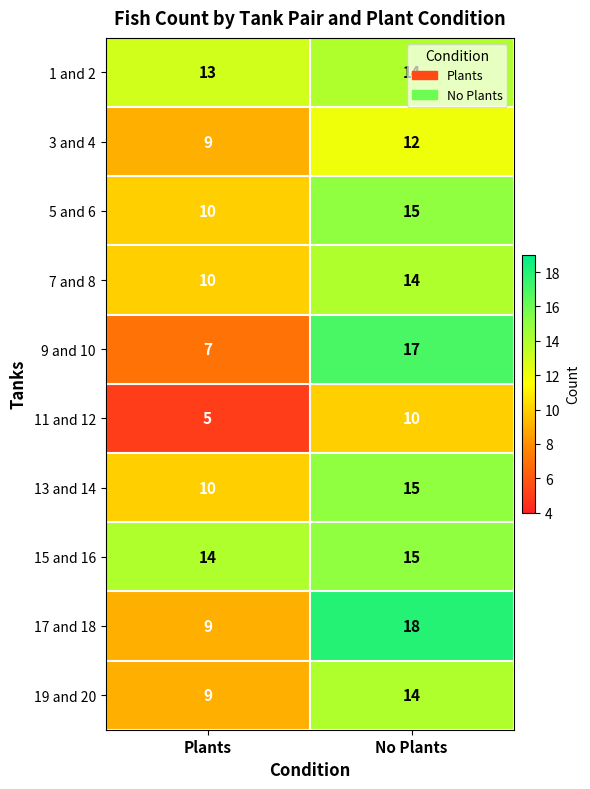

What value does the 1 and 2 series have at No Plants?

14